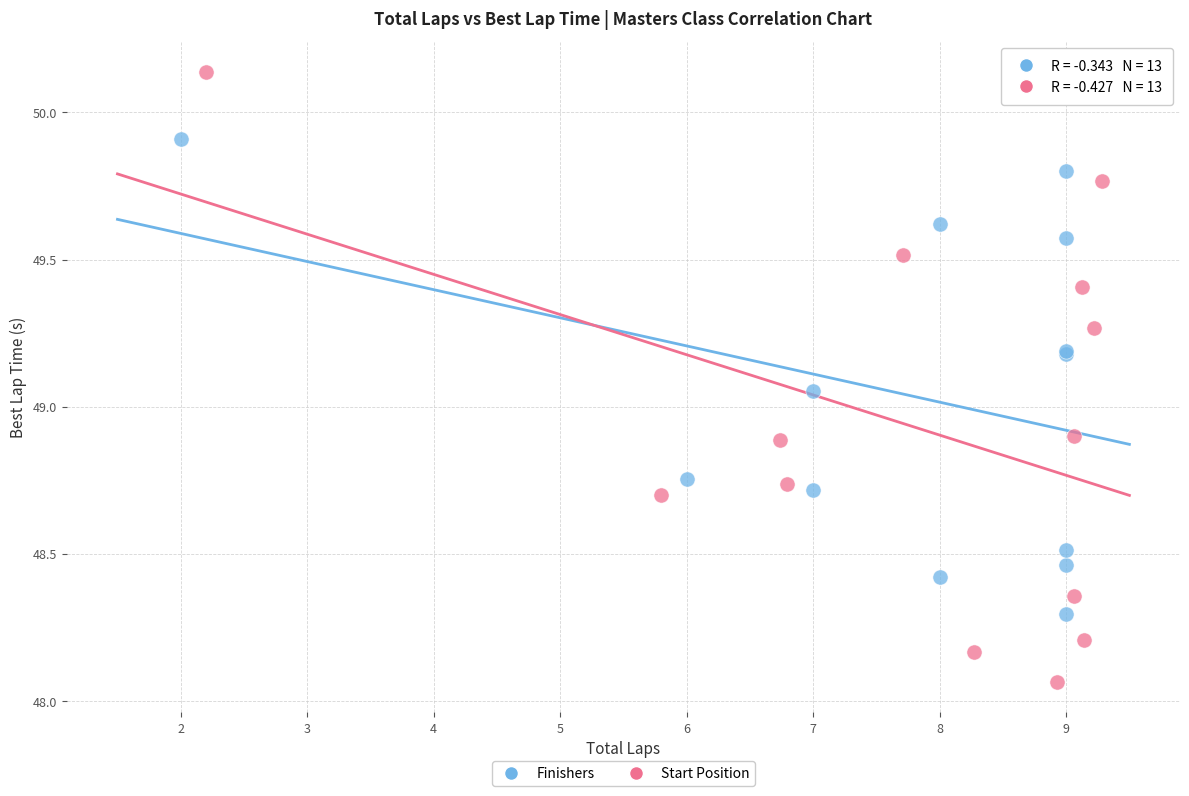

Which series has the widest spread of Y values?

Start Position